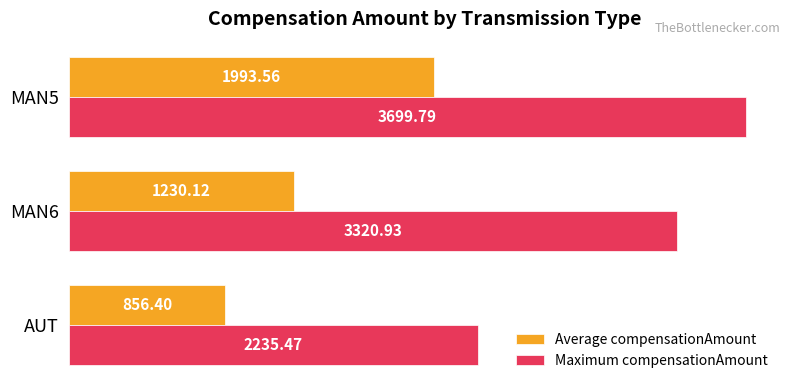

What is the average value of the Average compensationAmount series?

1360.0